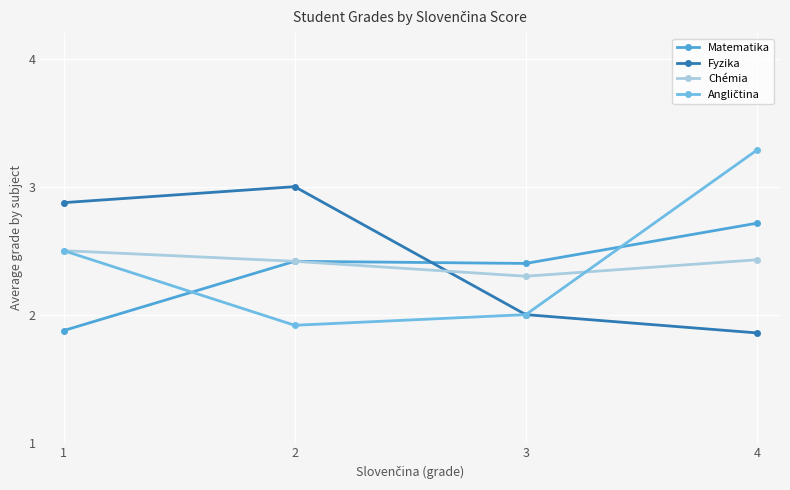

Which series ends up on top after the final intersection of Matematika and Fyzika?

Matematika